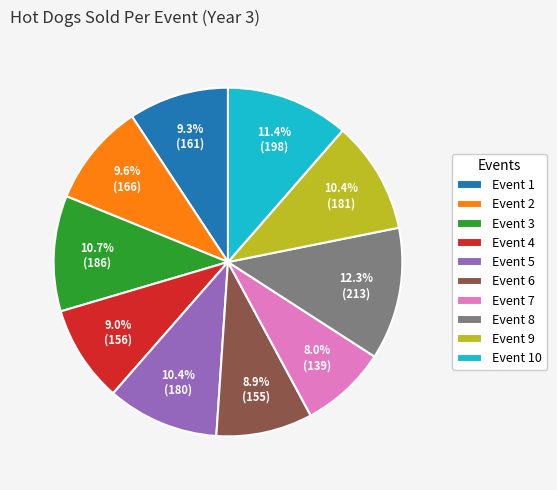

What is the smallest slice in the pie chart?

Event 7